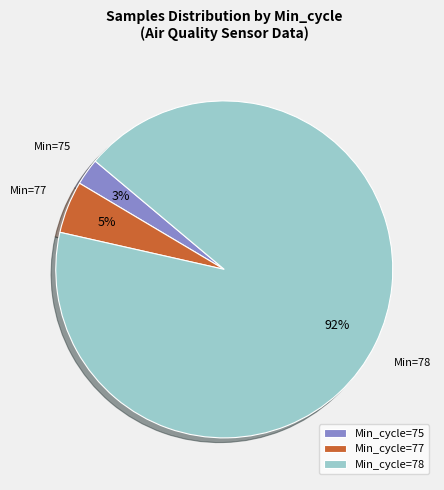

Which has a higher value, Min_cycle=78 or Min_cycle=77?

Min_cycle=78